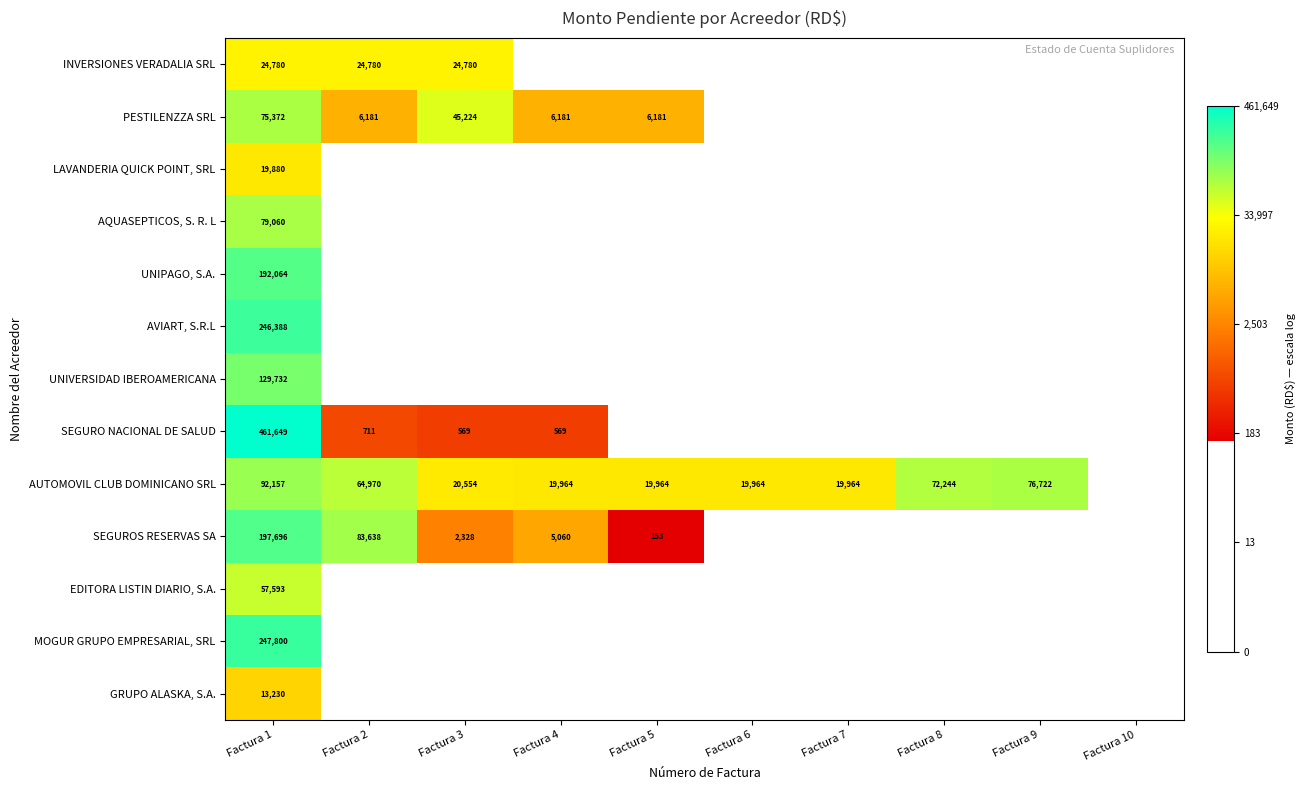

Is the value of UNIPAGO, S.A. at Factura 1 greater than the value of AUTOMOVIL CLUB DOMINICANO SRL at Factura 3?

Yes